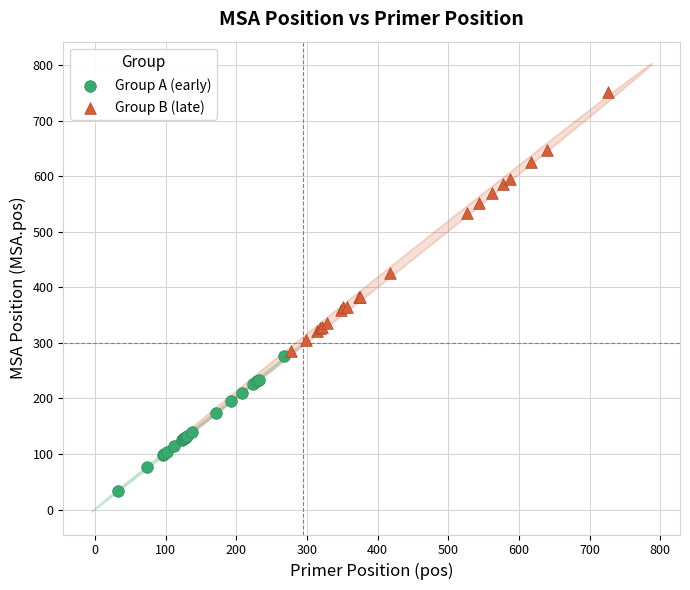

Which series has the largest Y range (max minus min)?

Group B (late)